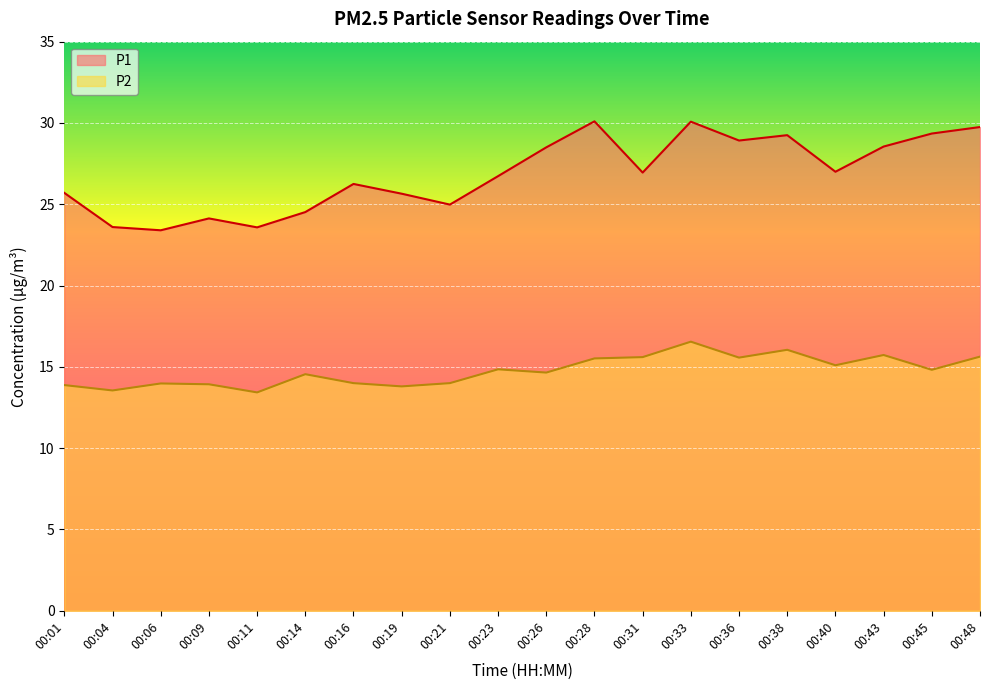

What is the value of the P2 point at the 1st from the left?

13.9